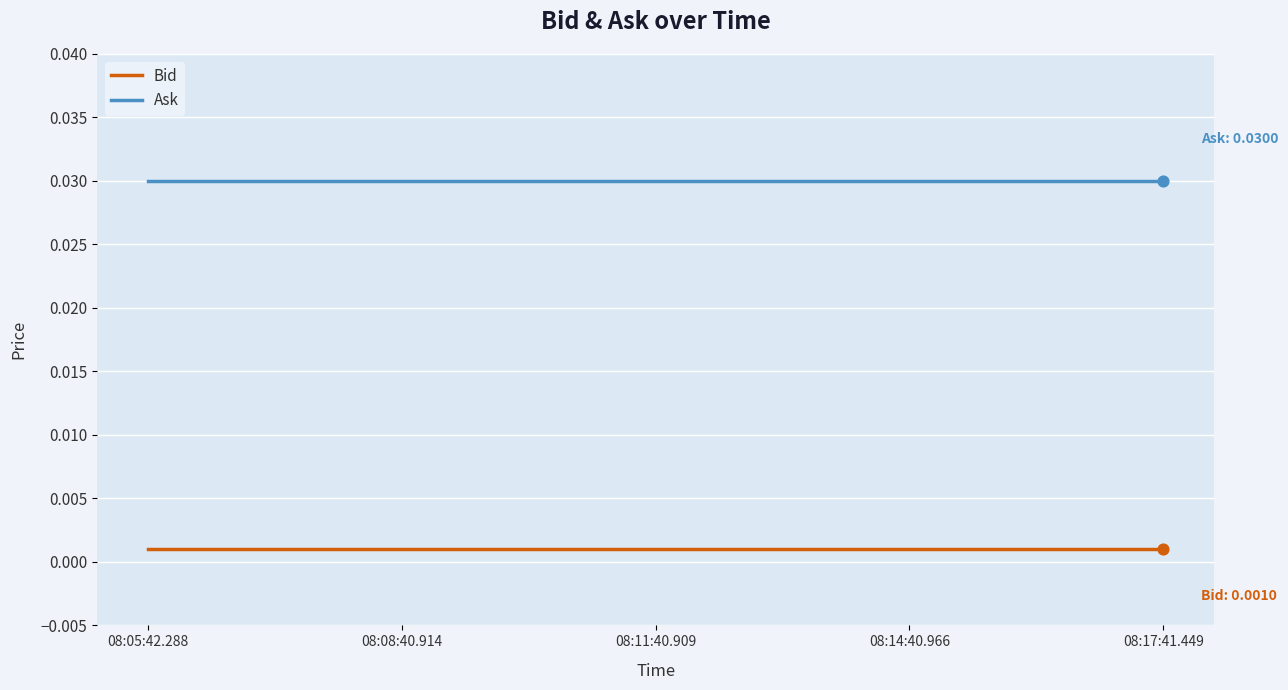

At how many categories does at least one series exceed 0?

5